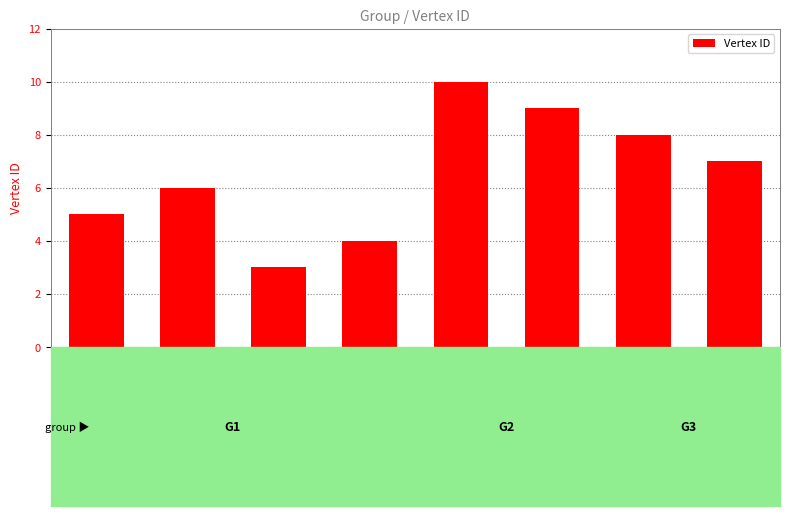

Which category has the lowest value across all series?

ukinspain